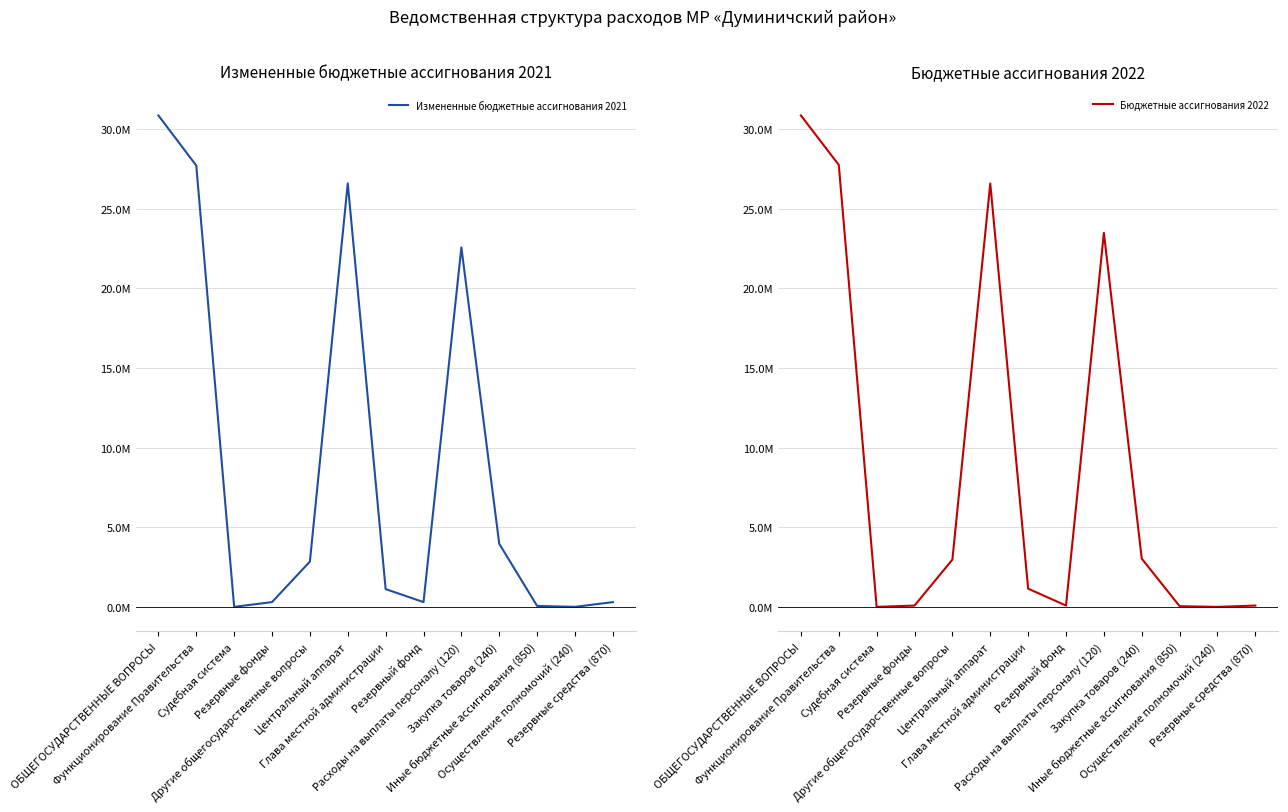

In Измененные бюджетные ассигнования 2021, how many points are higher than both neighbors (excluding endpoints)?

2